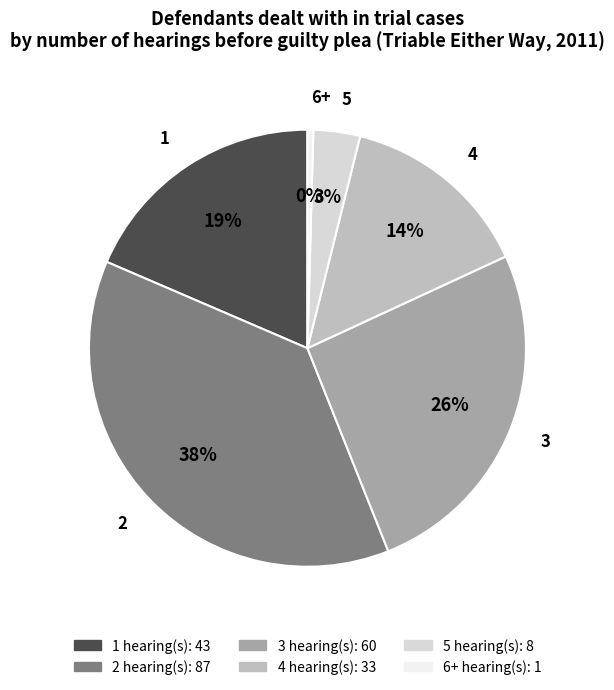

To the nearest percent, what is the average slice percentage?

17%